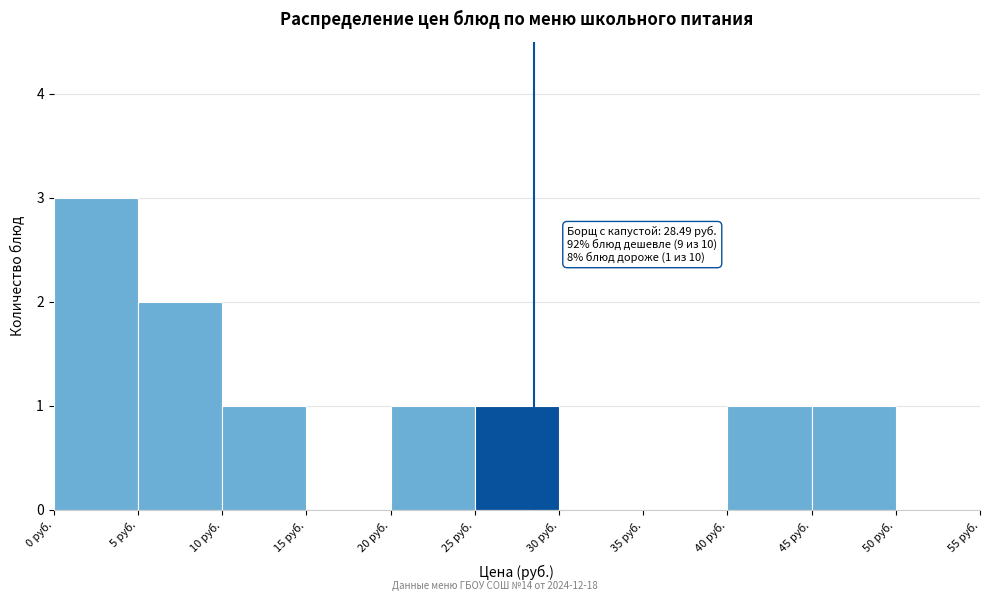

Which range on the x-axis has the tallest bar?

0 to 5